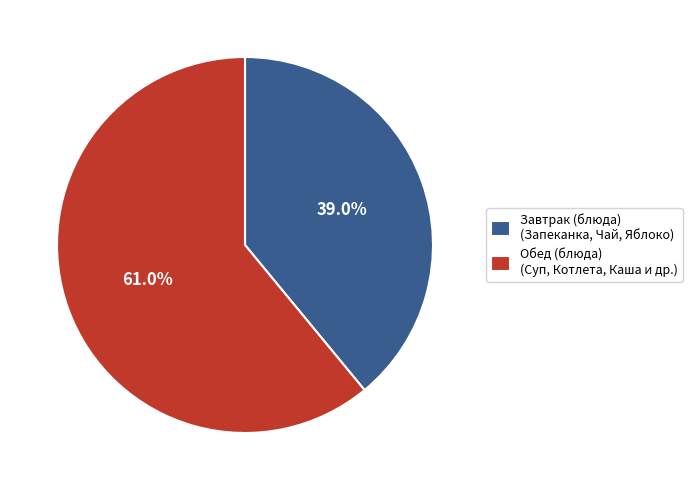

Which slice is the smallest?

Завтрак (блюда) (Запеканка, Чай, Яблоко)